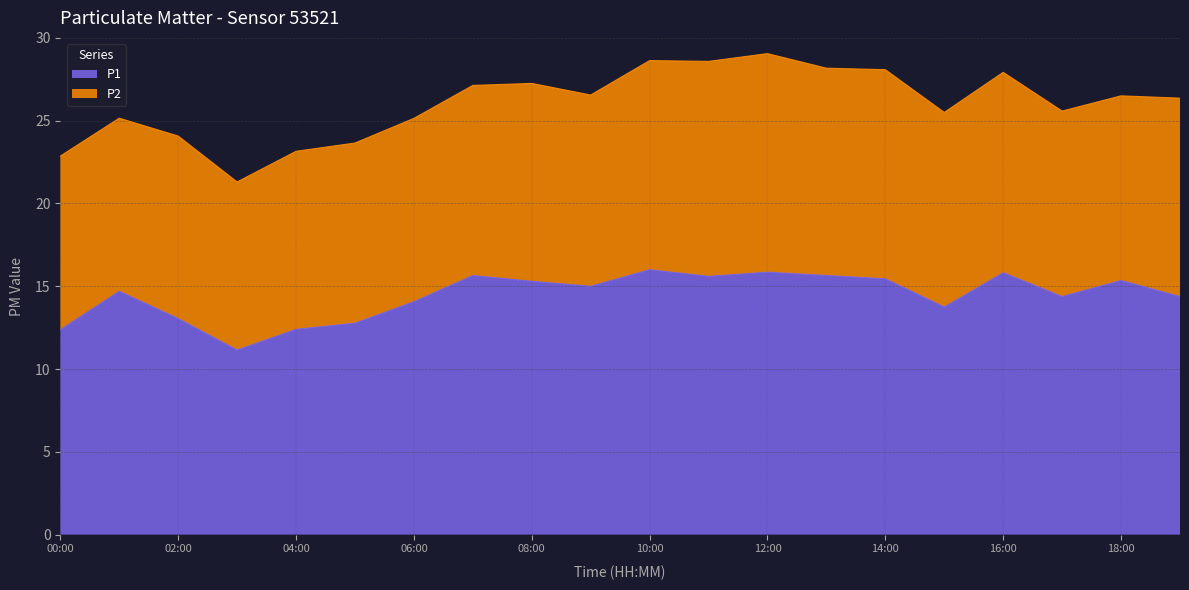

Reading left to right, list all the values displayed in this chart.

12.4	14.7	13.1	11.2	12.4	12.8	14.1	15.7	15.3	15.0	16.0	15.6	15.8	15.7	15.4	13.8	15.8	14.4	15.3	14.4